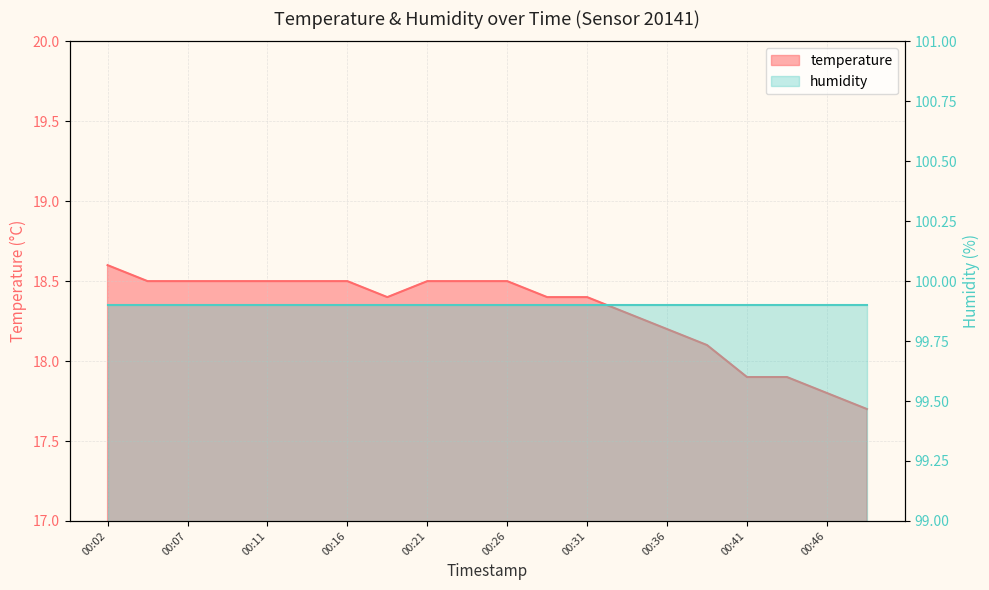

True or false: the data shows 18.2 at 00:36.

True